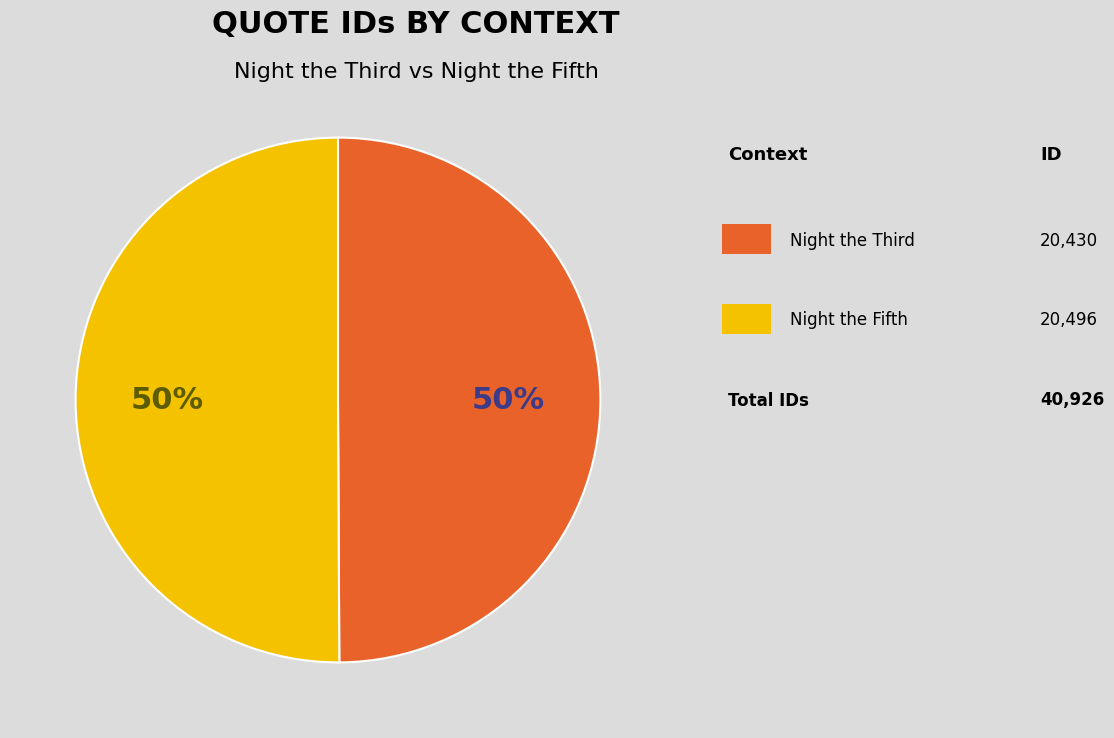

To the nearest percent, what is the average slice percentage?

50%